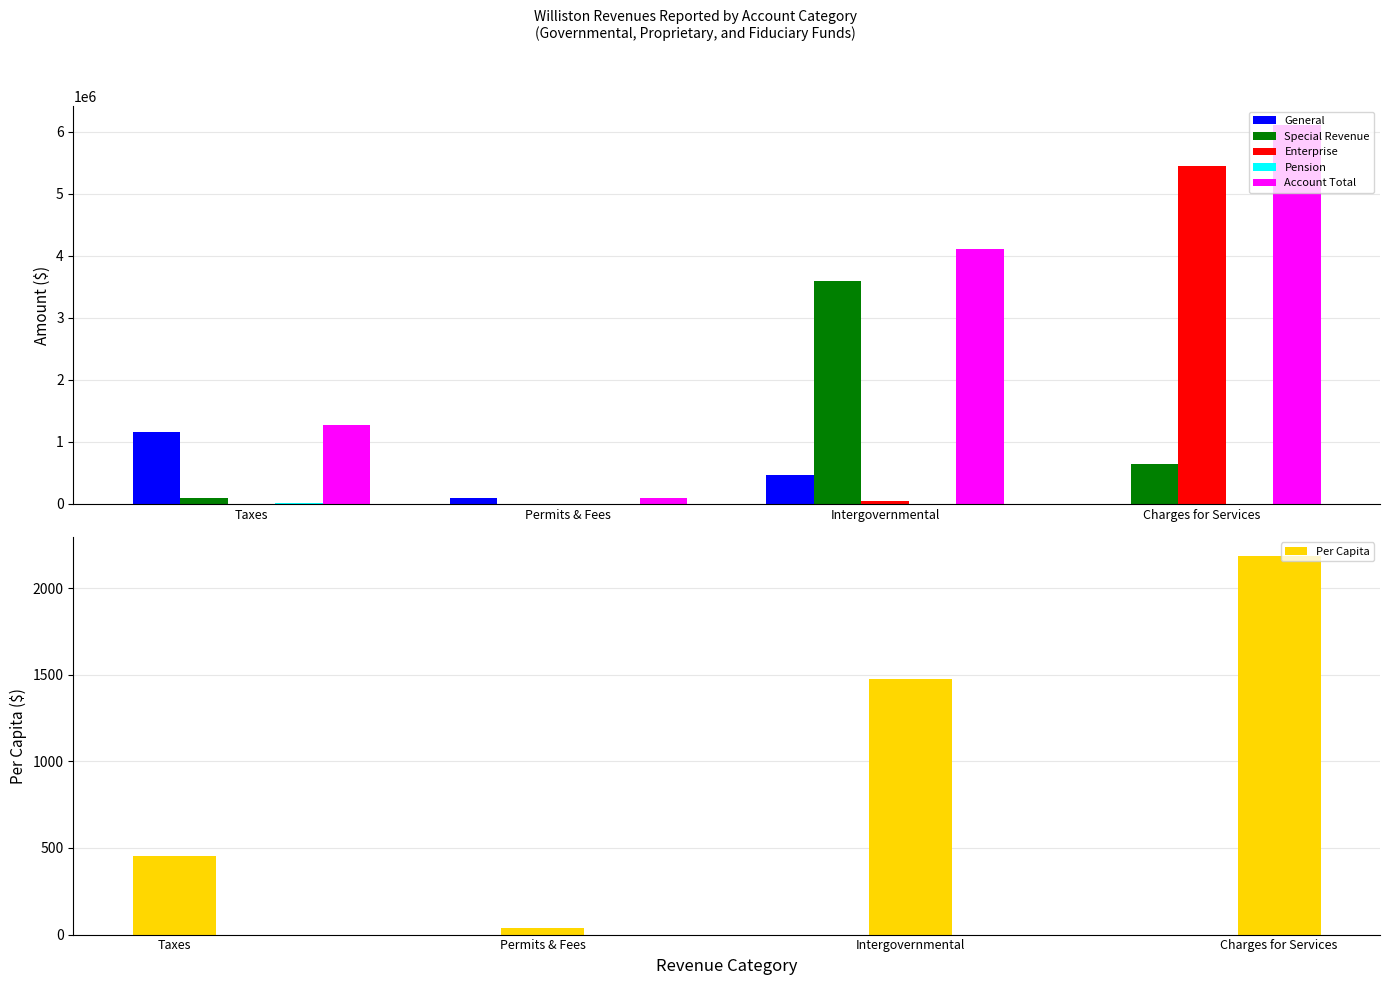

What is the highest value of the Enterprise series?

5452678